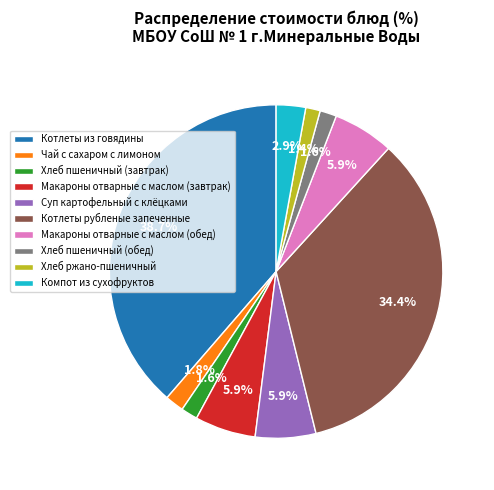

To the nearest percent, what is the difference between the Хлеб ржано-пшеничный and Макароны отварные с маслом (обед) slice percentages?

4%